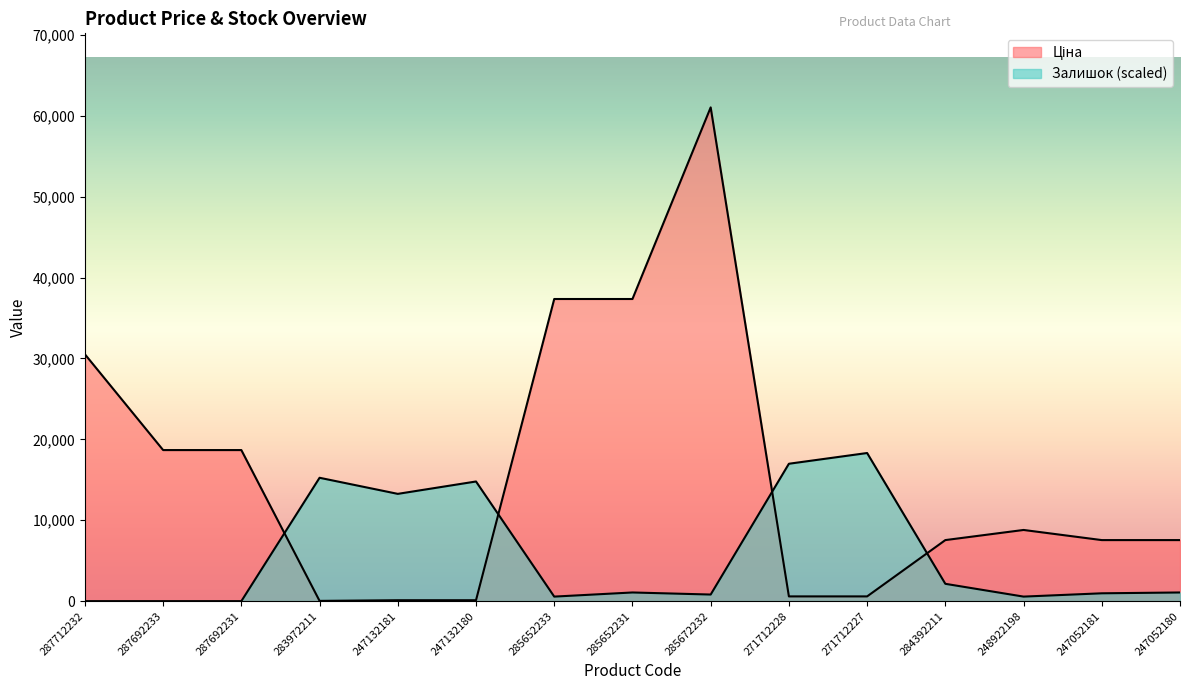

Is it true that Ціна equals 37343.0 at 285652233?

True